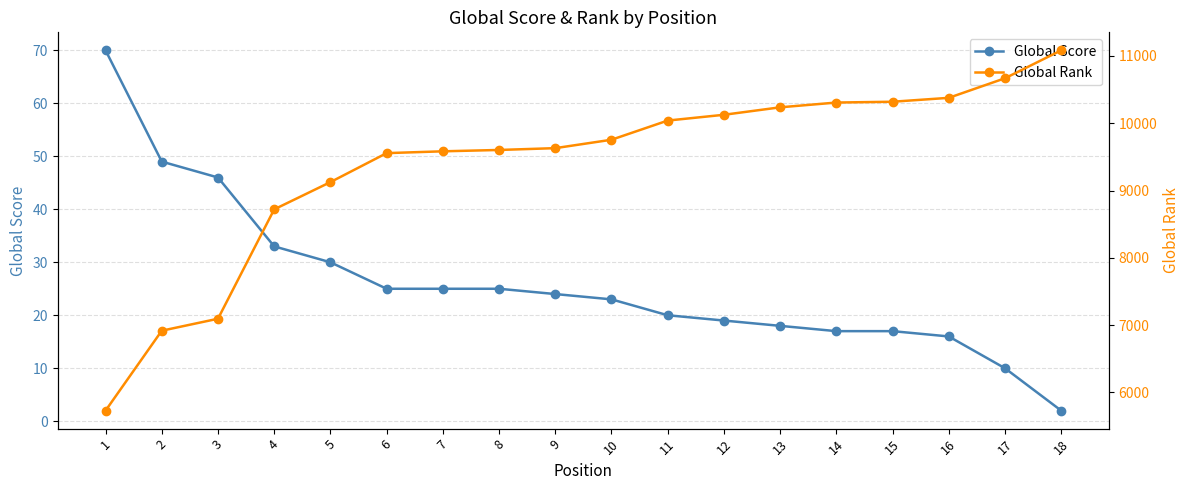

True or false: Global Score has a value of 9 at 14.

False